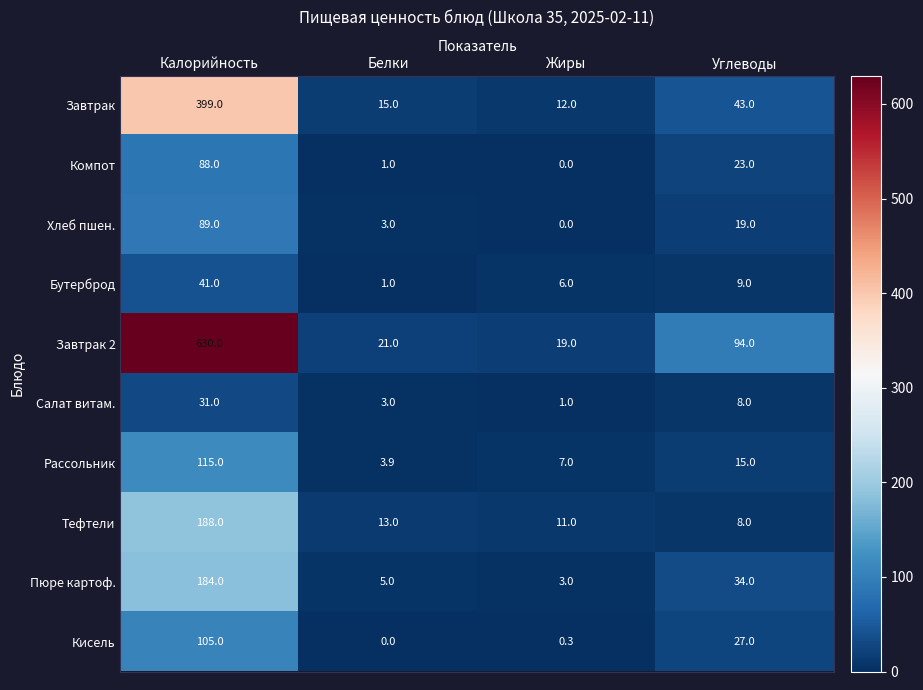

The Тефтели series shows 188.0 at Калорийность. True or false?

True